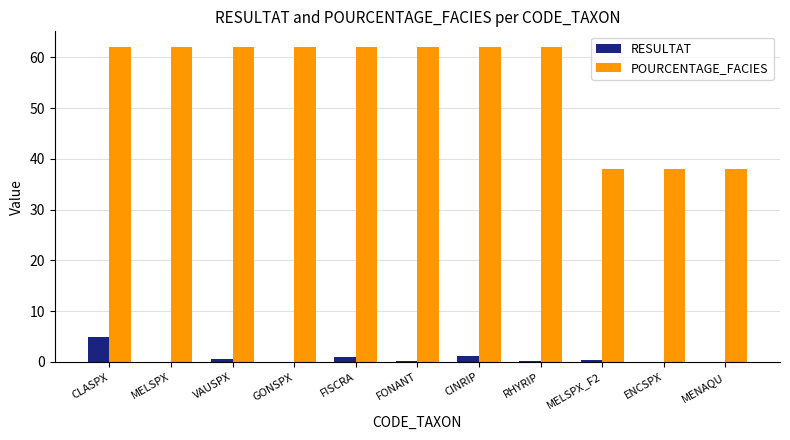

What is the maximum value for POURCENTAGE_FACIES?

62.0